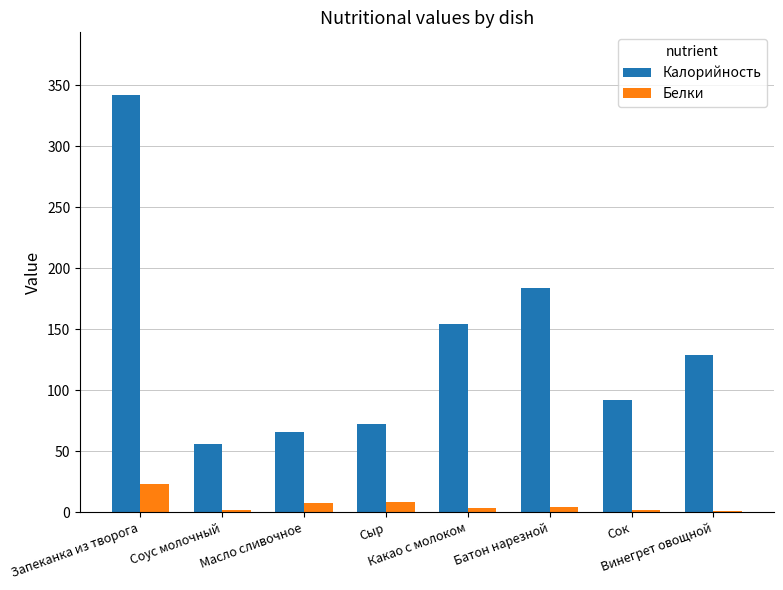

What is the smallest value displayed?

1.3